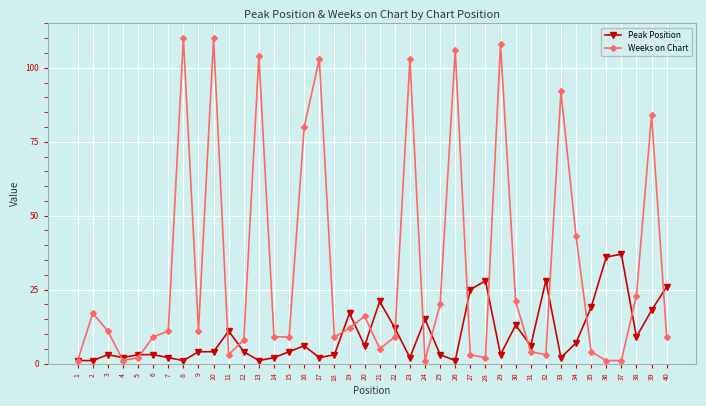

Rank the series by their maximum value, from lowest to highest.

Peak Position, Weeks on Chart